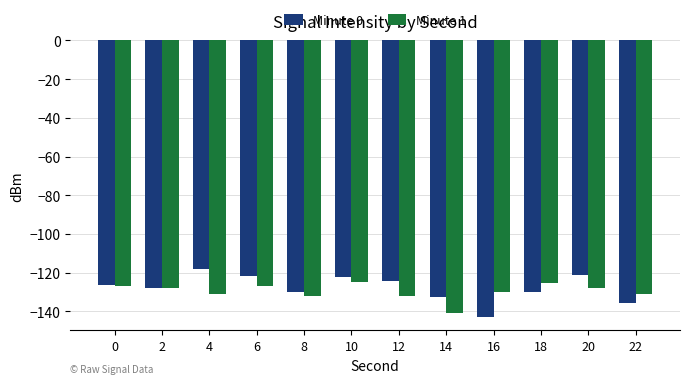

What are all the series names shown in the legend?

Minute 0, Minute 1